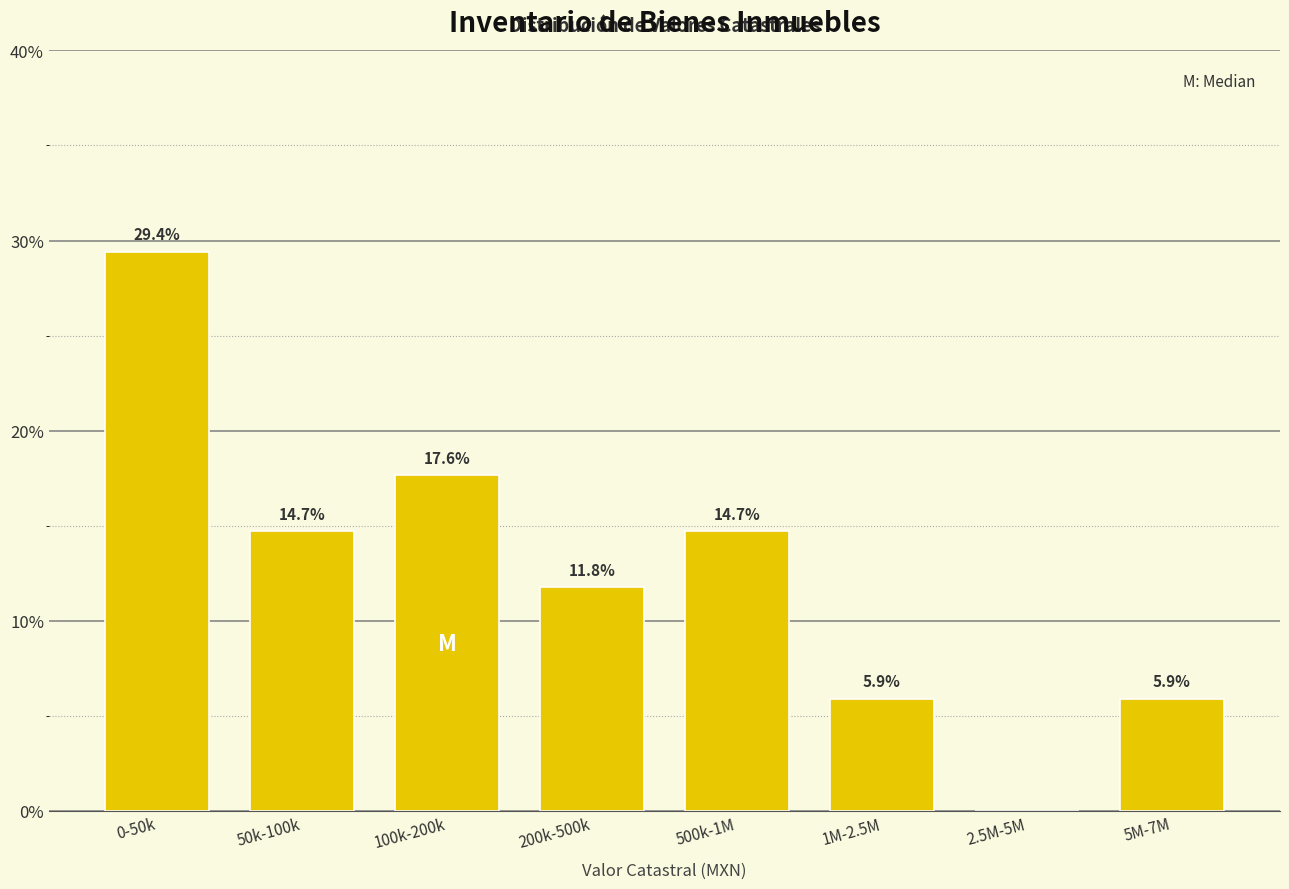

Reading left to right, list all the values displayed in this chart.

0-50k=29.4	50k-100k=14.7	100k-200k=17.6	200k-500k=11.8	500k-1M=14.7	1M-2.5M=5.9	2.5M-5M=0.0	5M-7M=5.9